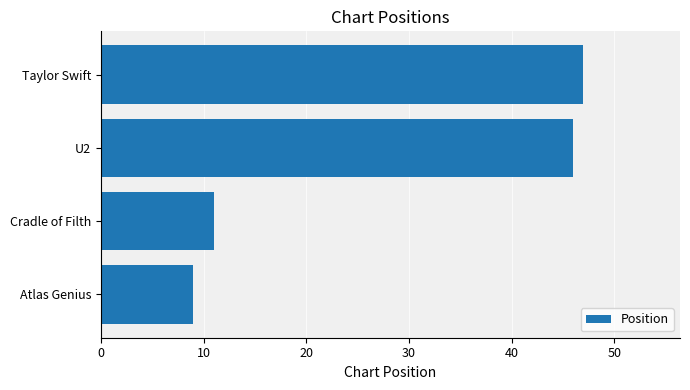

Which label corresponds to the largest value in the chart?

Taylor Swift